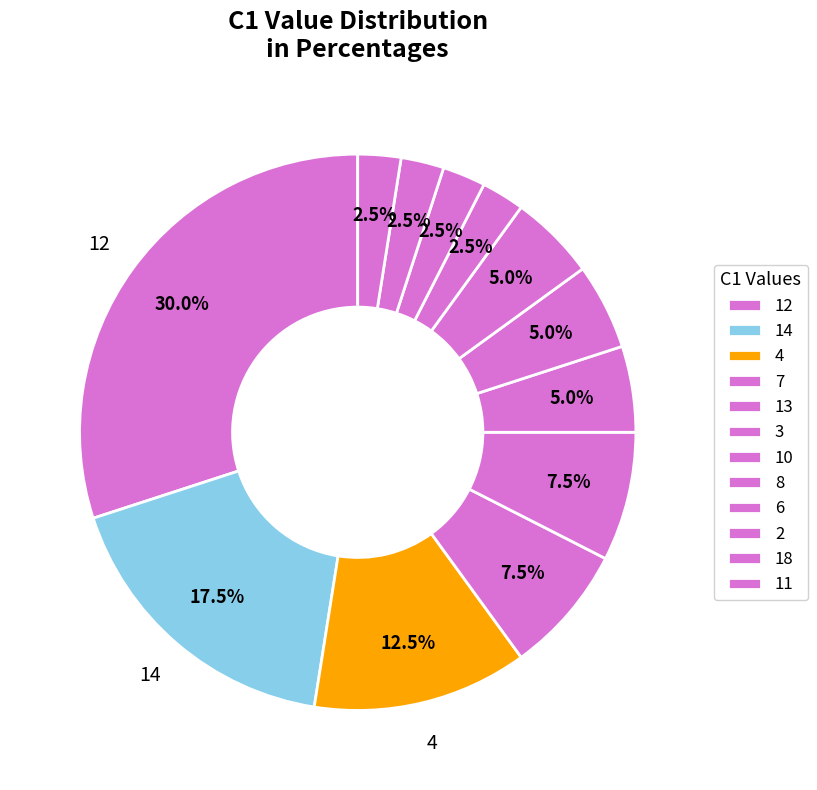

How many segments does this pie chart have?

12